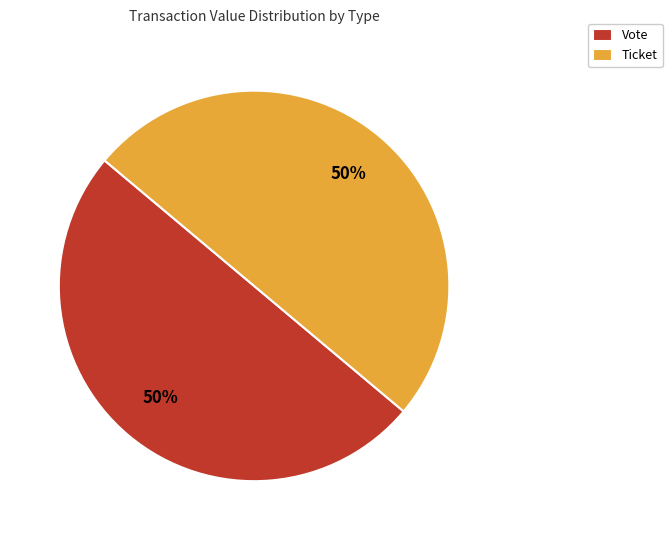

To the nearest percent, what is the average slice percentage?

50%